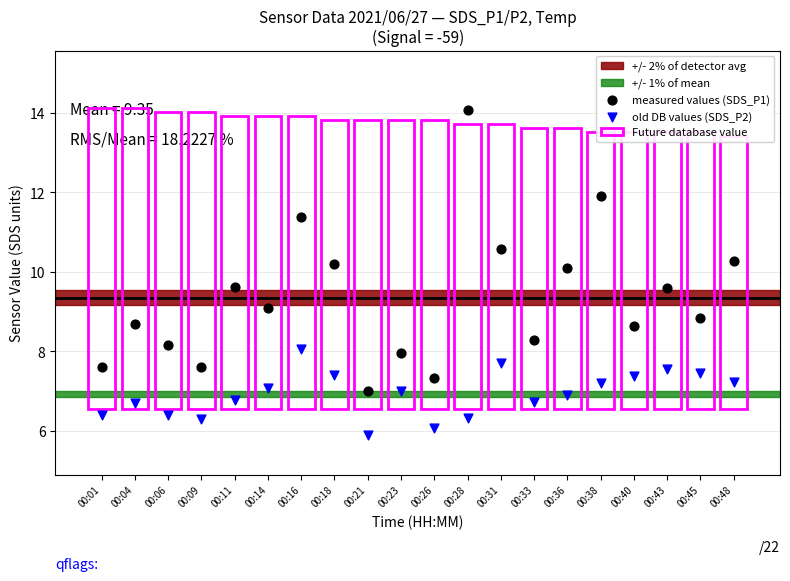

What is the total value across all series at 00:38?

26.1